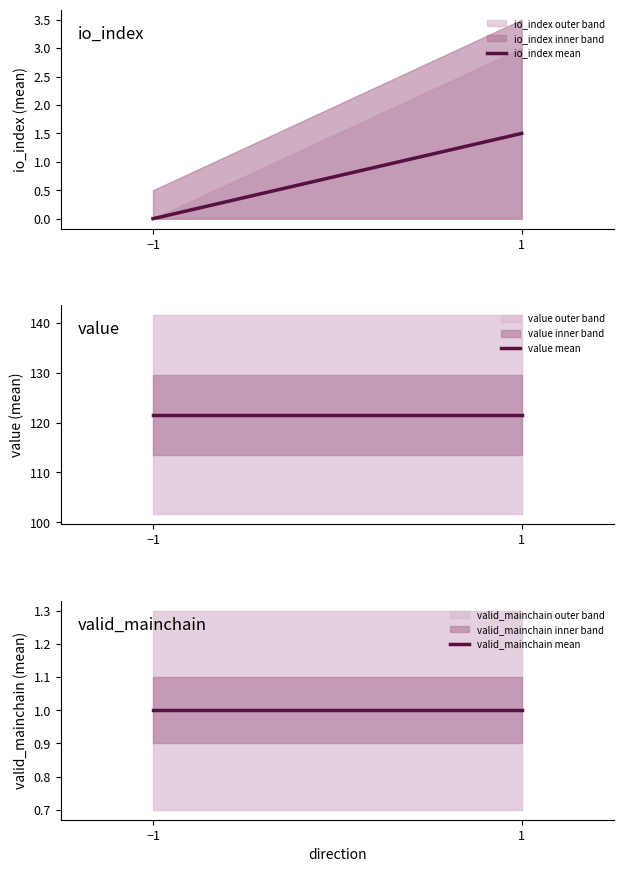

Which series has the largest range (max minus min)?

io_index mean